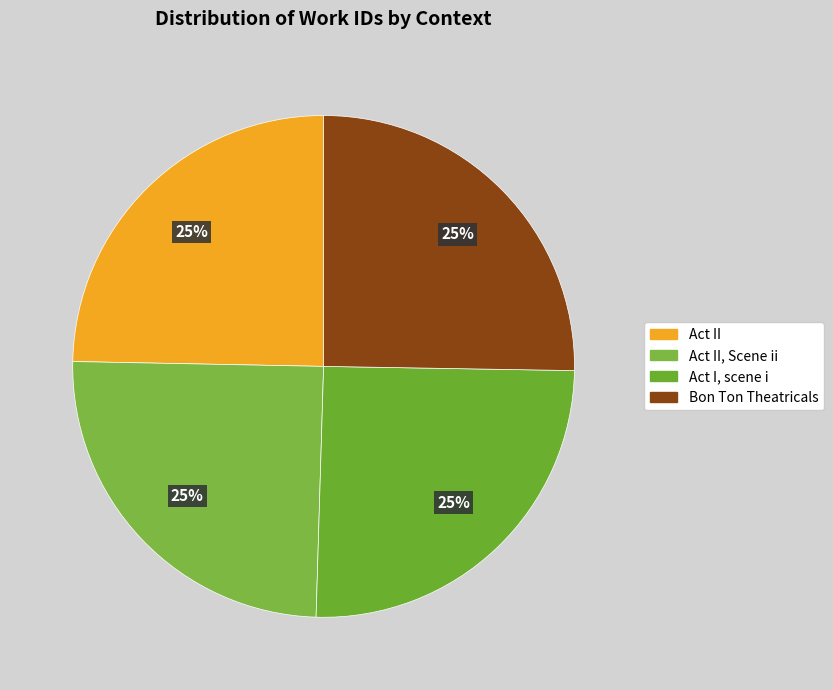

Which slice is the smallest?

Act II